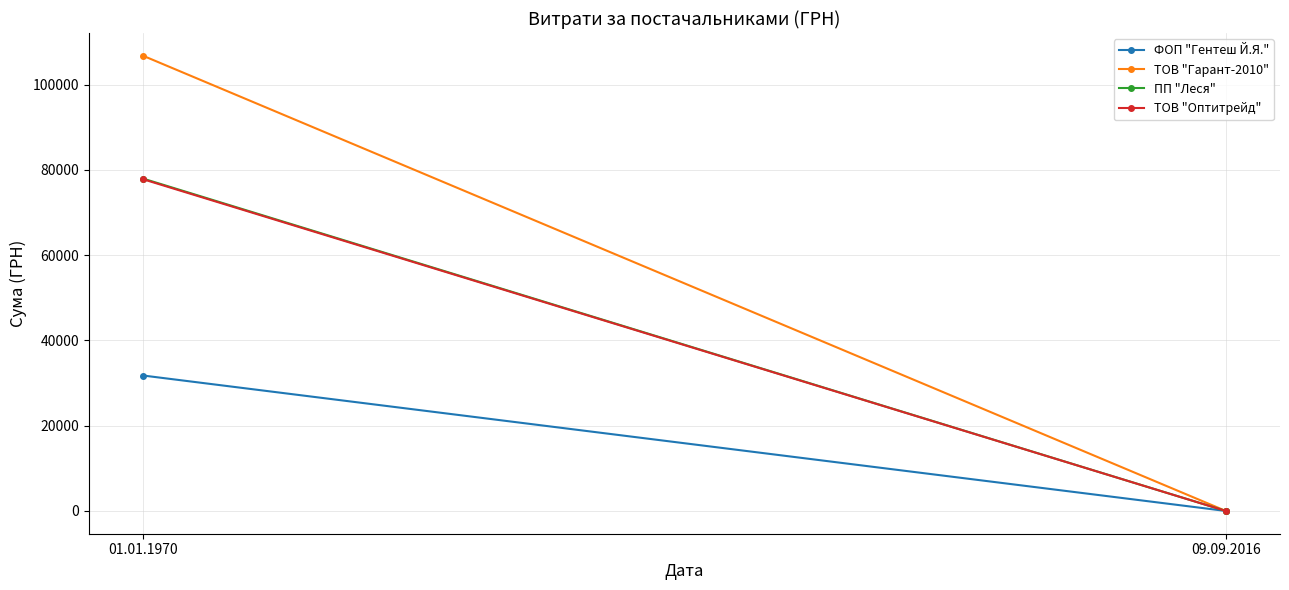

Which series has the largest total across all categories?

ТОВ "Гарант-2010"